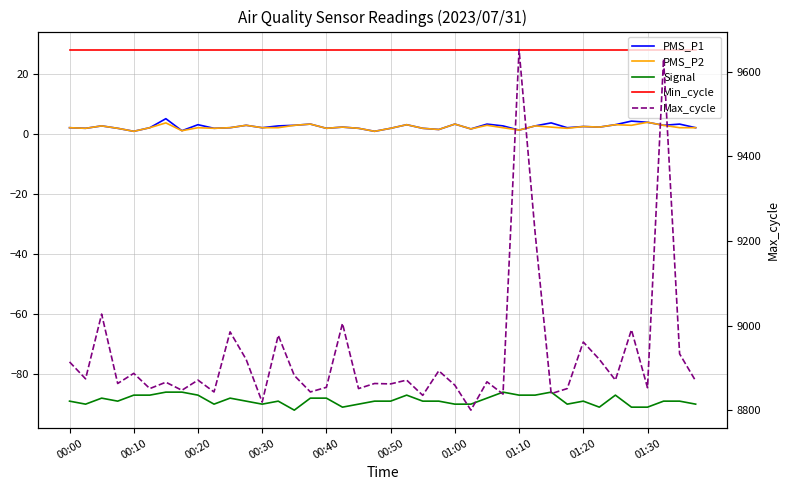

Reading left to right, extract all data points from this chart.

PMS_P1: 2.0	1.8	2.6	1.8	0.8	2.0	5.0	1.0	3.0	1.8	2.0	2.8	2.0	2.6	2.8	3.2	1.8	2.2	1.8	0.8	1.8	3.0	1.8	1.4	3.2	1.6	3.2	2.6	1.2	2.6	3.6	2.0	2.4	2.2	3.0	4.2	3.8	2.8	3.2	2.0
PMS_P2: 2.0	1.8	2.6	1.8	0.8	2.0	3.6	1.0	2.0	1.8	2.0	2.8	2.0	2.0	2.8	3.2	1.8	2.2	1.8	0.8	1.8	3.0	1.8	1.4	3.2	1.6	2.8	2.0	1.2	2.6	2.2	1.8	2.4	2.2	3.0	2.8	3.8	2.8	2.0	2.0
Signal: -89.0	-90.0	-88.0	-89.0	-87.0	-87.0	-86.0	-86.0	-87.0	-90.0	-88.0	-89.0	-90.0	-89.0	-92.0	-88.0	-88.0	-91.0	-90.0	-89.0	-89.0	-87.0	-89.0	-89.0	-90.0	-90.0	-88.0	-86.0	-87.0	-87.0	-86.0	-90.0	-89.0	-91.0	-87.0	-91.0	-91.0	-89.0	-89.0	-90.0
Min_cycle: 28.0	28.0	28.0	28.0	28.0	28.0	28.0	28.0	28.0	28.0	28.0	28.0	28.0	28.0	28.0	28.0	28.0	28.0	28.0	28.0	28.0	28.0	28.0	28.0	28.0	28.0	28.0	28.0	28.0	28.0	28.0	28.0	28.0	28.0	28.0	28.0	28.0	28.0	28.0	28.0
Max_cycle: 8914.0	8874.0	9027.0	8863.0	8887.0	8851.0	8866.0	8847.0	8871.0	8843.0	8985.0	8920.0	8819.0	8977.0	8882.0	8843.0	8854.0	9005.0	8851.0	8863.0	8862.0	8871.0	8835.0	8893.0	8859.0	8800.0	8867.0	8838.0	9652.0	9219.0	8839.0	8851.0	8961.0	8920.0	8871.0	8990.0	8853.0	9630.0	8933.0	8869.0